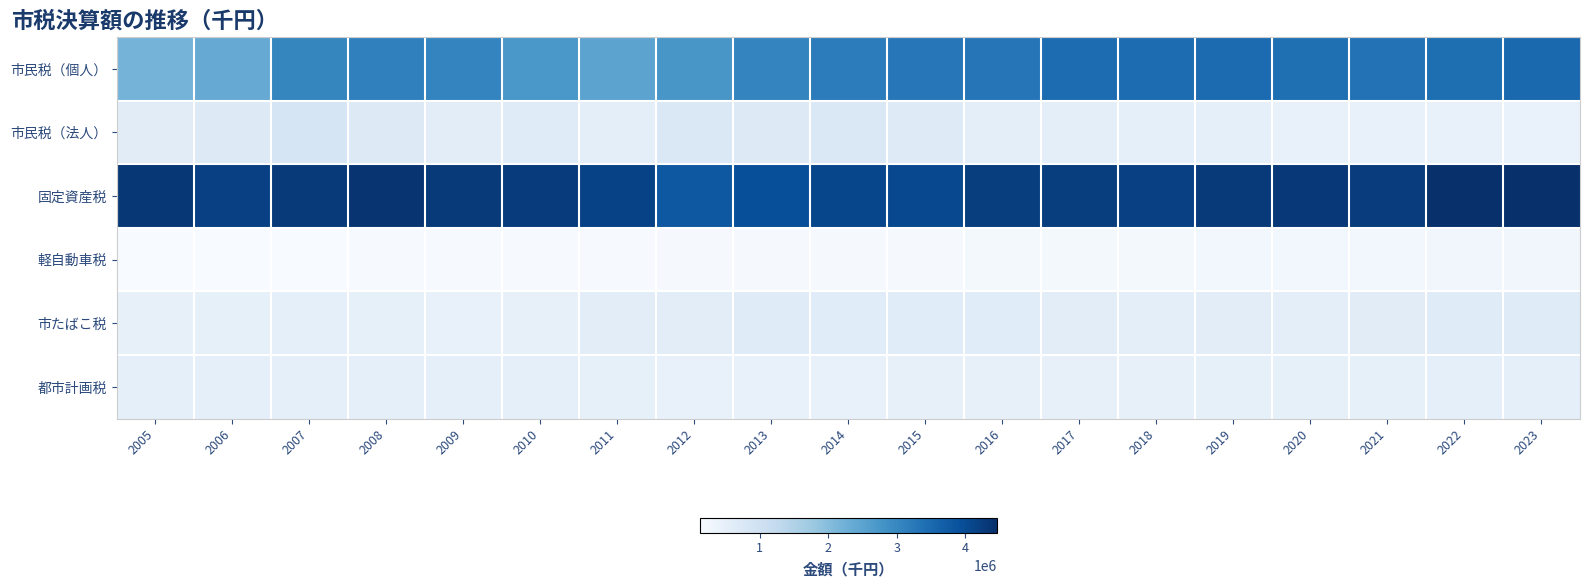

Which series has the widest spread of values?

市民税（個人）